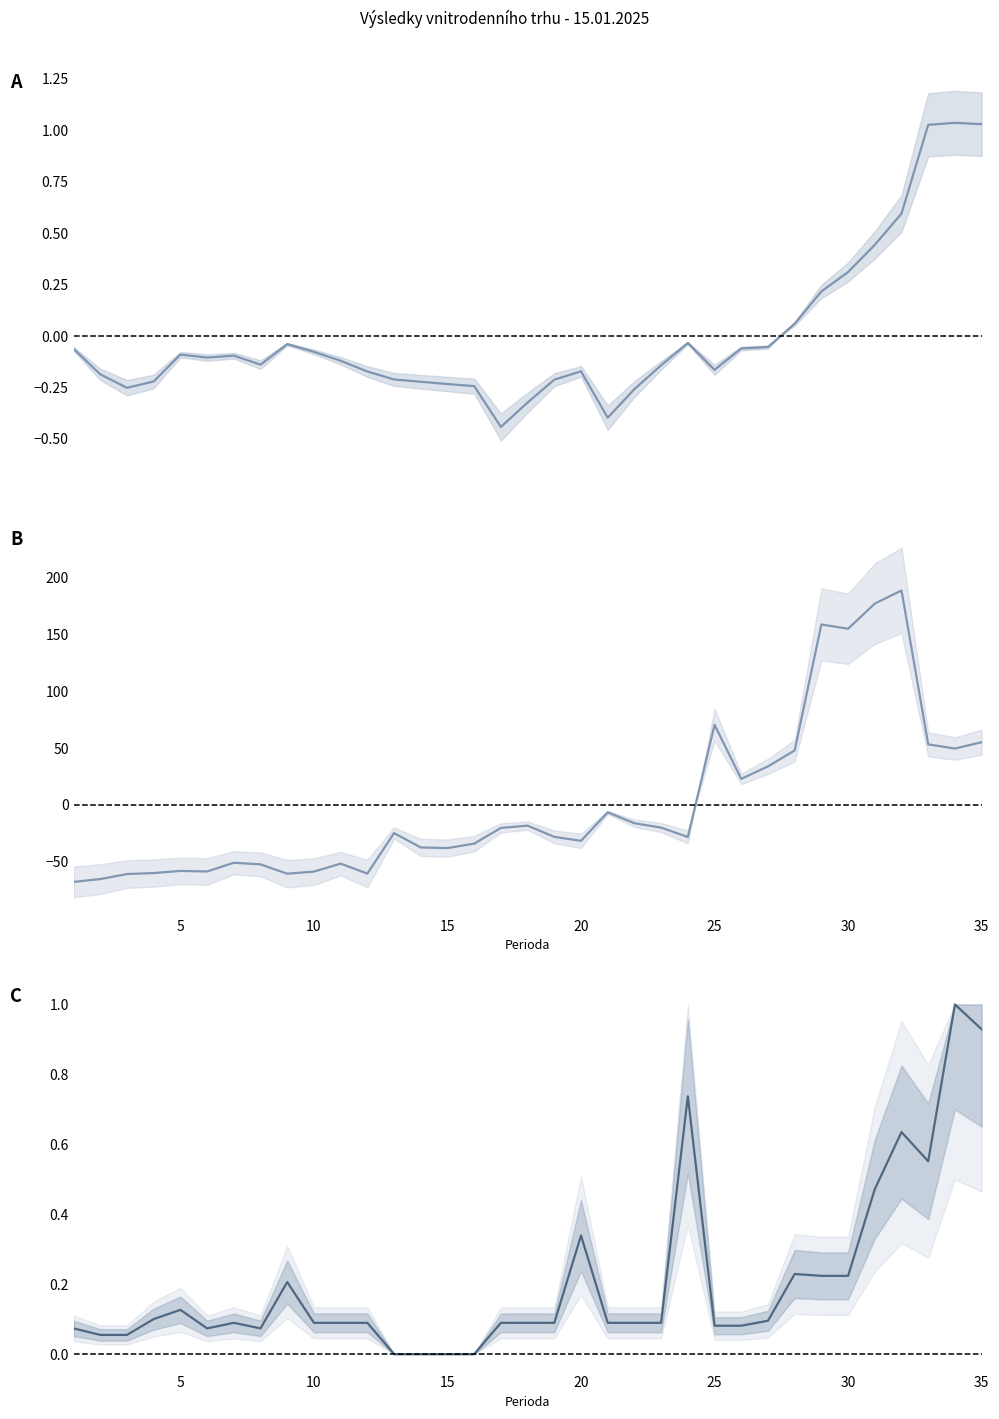

How many values in the Maximální cena (norm.) series exceed 0?

31